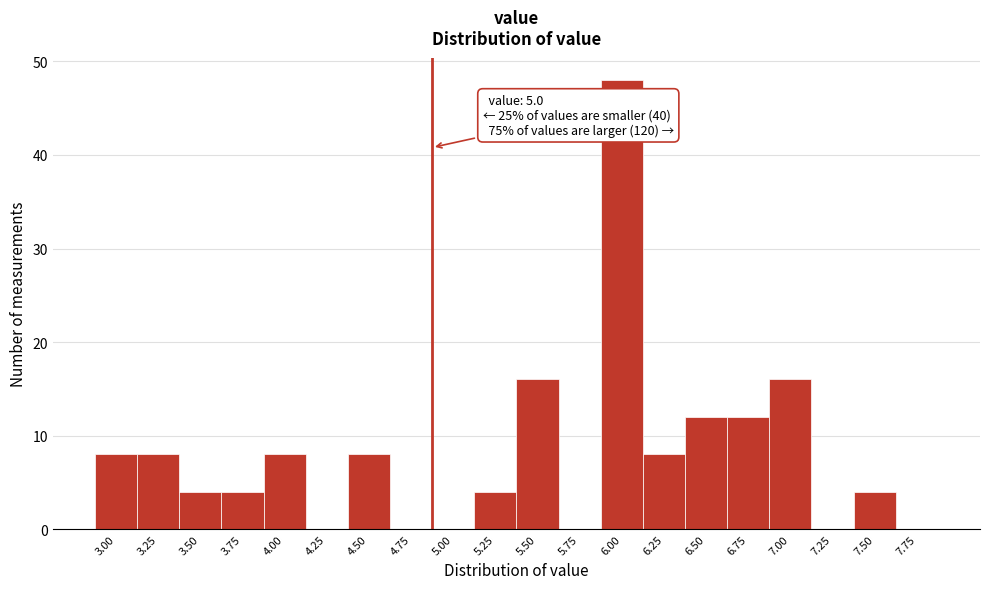

Reading right to left, list all the values displayed in this chart.

7.75=0	7.50=4	7.25=0	7.00=16	6.75=12	6.50=12	6.25=8	6.00=48	5.75=0	5.50=16	5.25=4	5.00=0	4.75=0	4.50=8	4.25=0	4.00=8	3.75=4	3.50=4	3.25=8	3.00=8